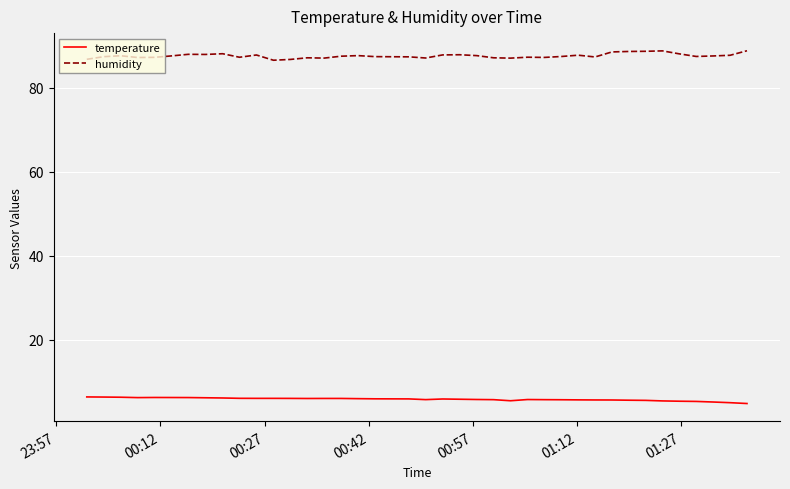

How many lines are shown in the chart?

2